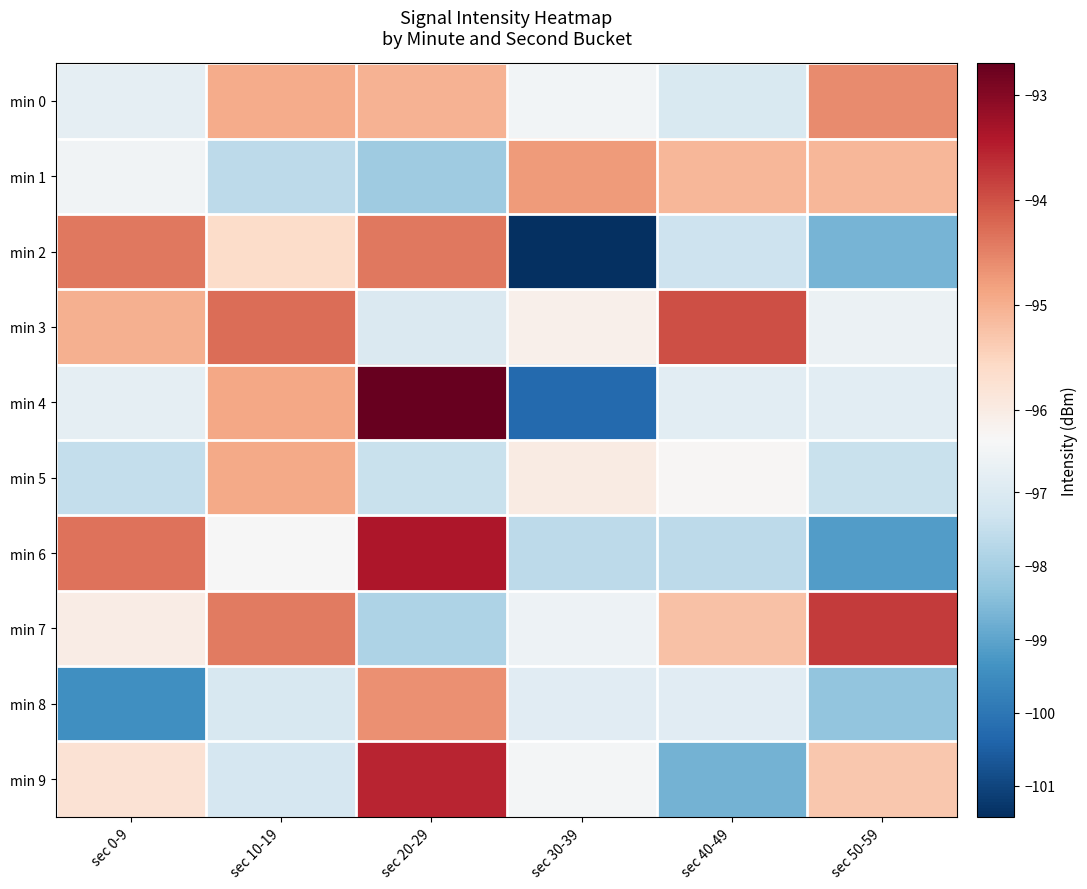

Reading left to right, transcribe all the data shown in this chart.

min 0: sec 0-9=-96.8	sec 10-19=-95.0	sec 20-29=-95.0	sec 30-39=-96.4	sec 40-49=-97.1	sec 50-59=-94.6
min 1: sec 0-9=-96.5	sec 10-19=-97.6	sec 20-29=-98.1	sec 30-39=-94.8	sec 40-49=-95.1	sec 50-59=-95.1
min 2: sec 0-9=-94.4	sec 10-19=-95.6	sec 20-29=-94.4	sec 30-39=-101.4	sec 40-49=-97.4	sec 50-59=-98.7
min 3: sec 0-9=-95.0	sec 10-19=-94.3	sec 20-29=-97.0	sec 30-39=-96.1	sec 40-49=-94.0	sec 50-59=-96.6
min 4: sec 0-9=-96.8	sec 10-19=-94.9	sec 20-29=-92.7	sec 30-39=-100.3	sec 40-49=-96.8	sec 50-59=-96.8
min 5: sec 0-9=-97.5	sec 10-19=-94.9	sec 20-29=-97.4	sec 30-39=-96.0	sec 40-49=-96.2	sec 50-59=-97.4
min 6: sec 0-9=-94.3	sec 10-19=-96.3	sec 20-29=-93.4	sec 30-39=-97.6	sec 40-49=-97.6	sec 50-59=-99.2
min 7: sec 0-9=-96.0	sec 10-19=-94.4	sec 20-29=-97.9	sec 30-39=-96.6	sec 40-49=-95.2	sec 50-59=-93.8
min 8: sec 0-9=-99.5	sec 10-19=-97.1	sec 20-29=-94.7	sec 30-39=-96.9	sec 40-49=-96.9	sec 50-59=-98.3
min 9: sec 0-9=-95.8	sec 10-19=-97.2	sec 20-29=-93.6	sec 30-39=-96.4	sec 40-49=-98.7	sec 50-59=-95.3